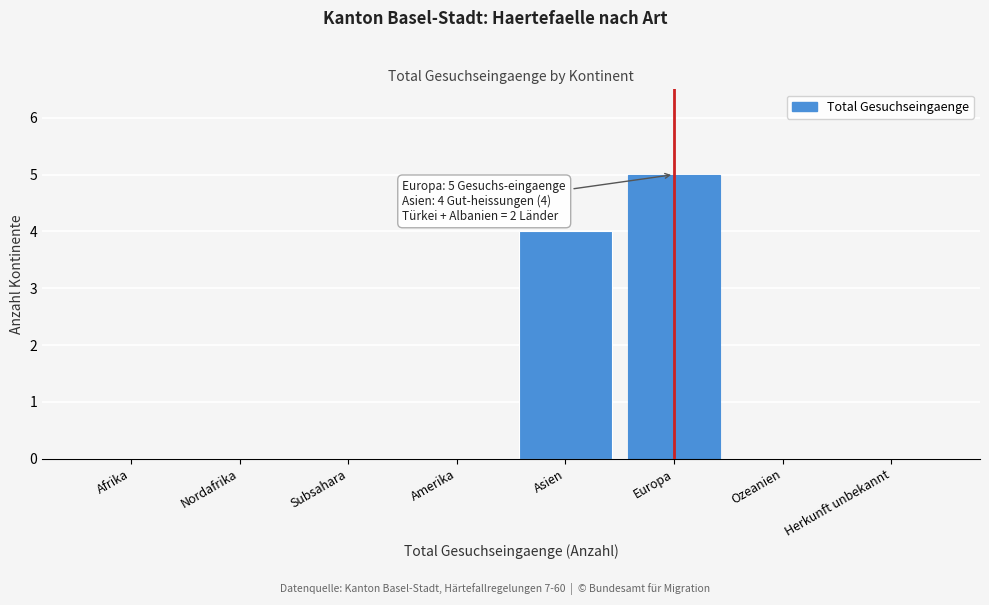

Reading left to right, list all the values displayed in this chart.

Afrika=0	Nordafrika=0	Subsahara=0	Amerika=0	Asien=4	Europa=5	Ozeanien=0	Herkunft unbekannt=0